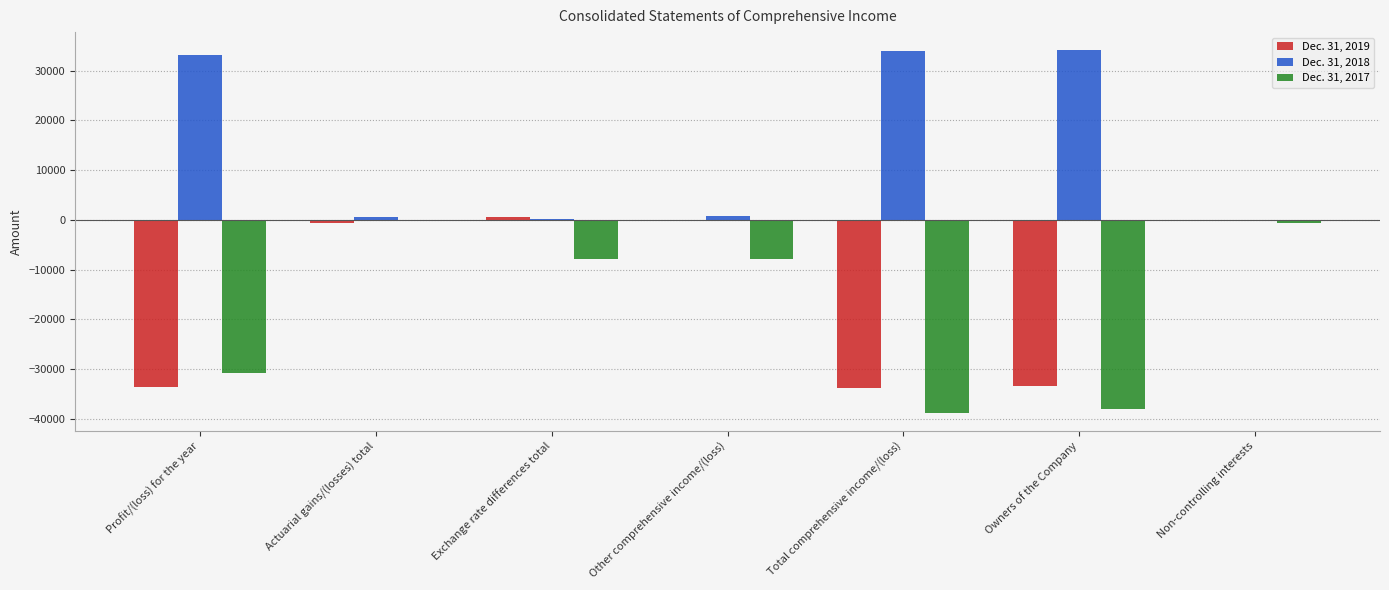

How many values in the Dec. 31, 2017 series exceed -7894?

3